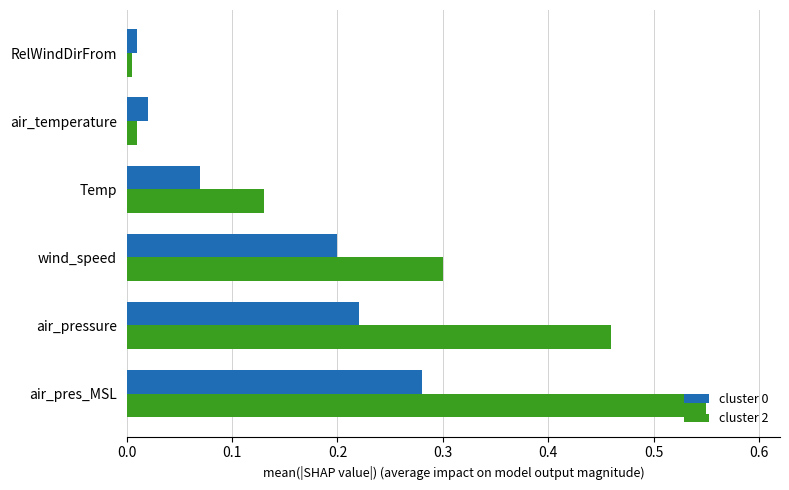

Which series has the largest total across all categories?

cluster 2